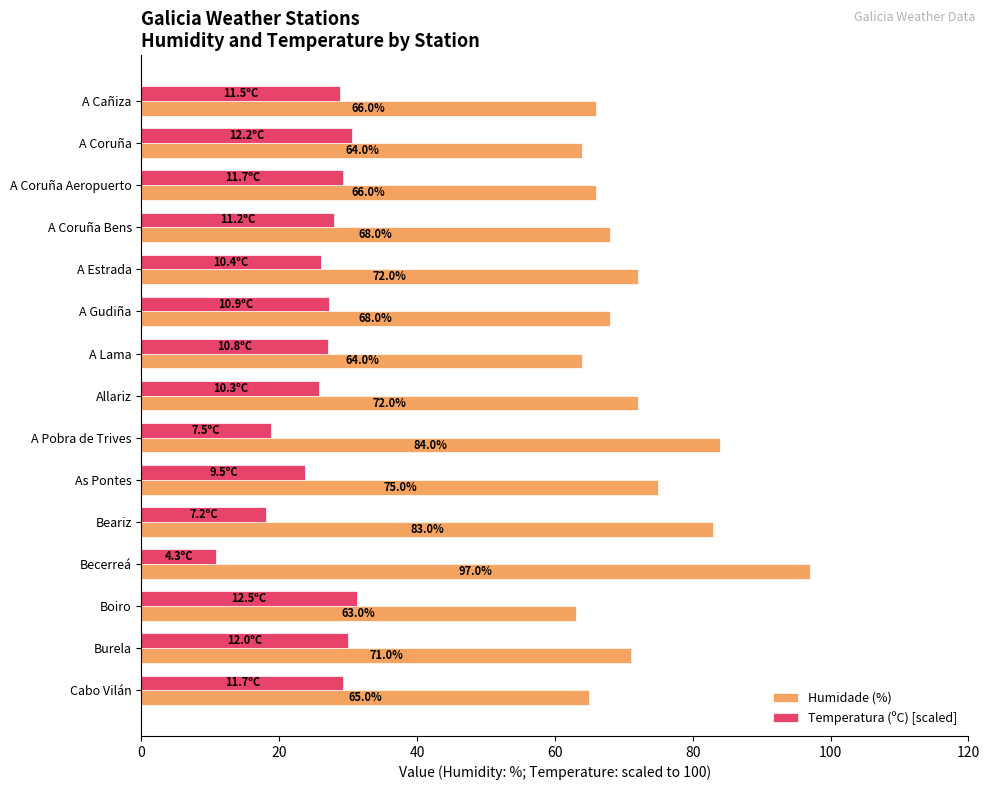

The value of Humidade (%) at Becerreá is 97.0. True or false?

True